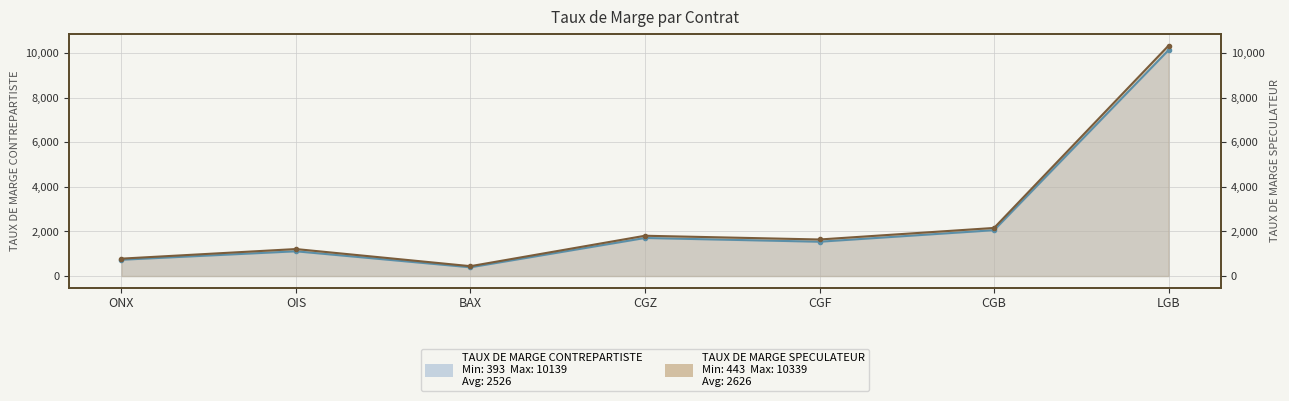

What is the difference between the TAUX DE MARGE SPECULATEUR values at ONX and BAX?

338